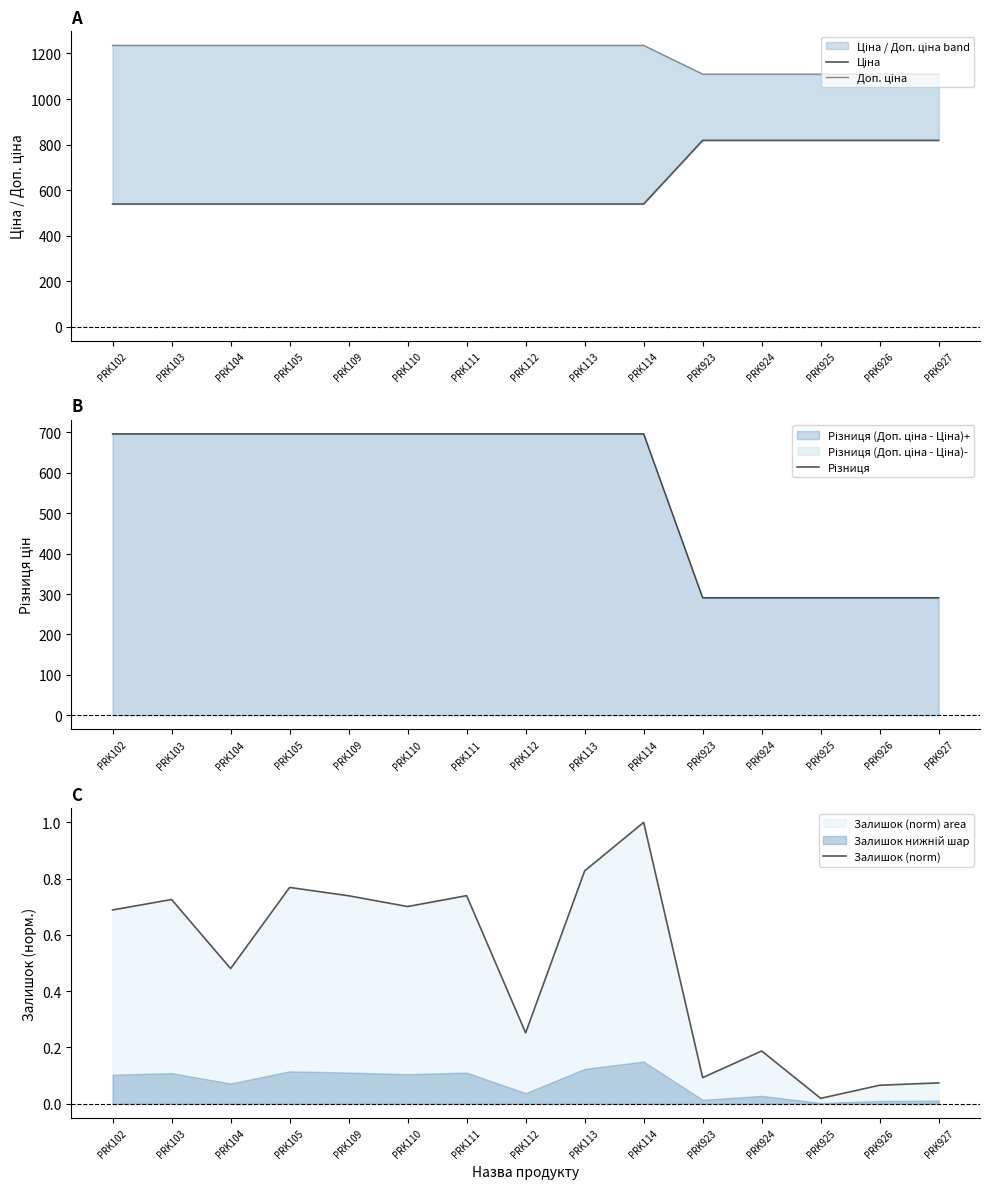

Read the Доп. ціна value at PRK926.

1109.2